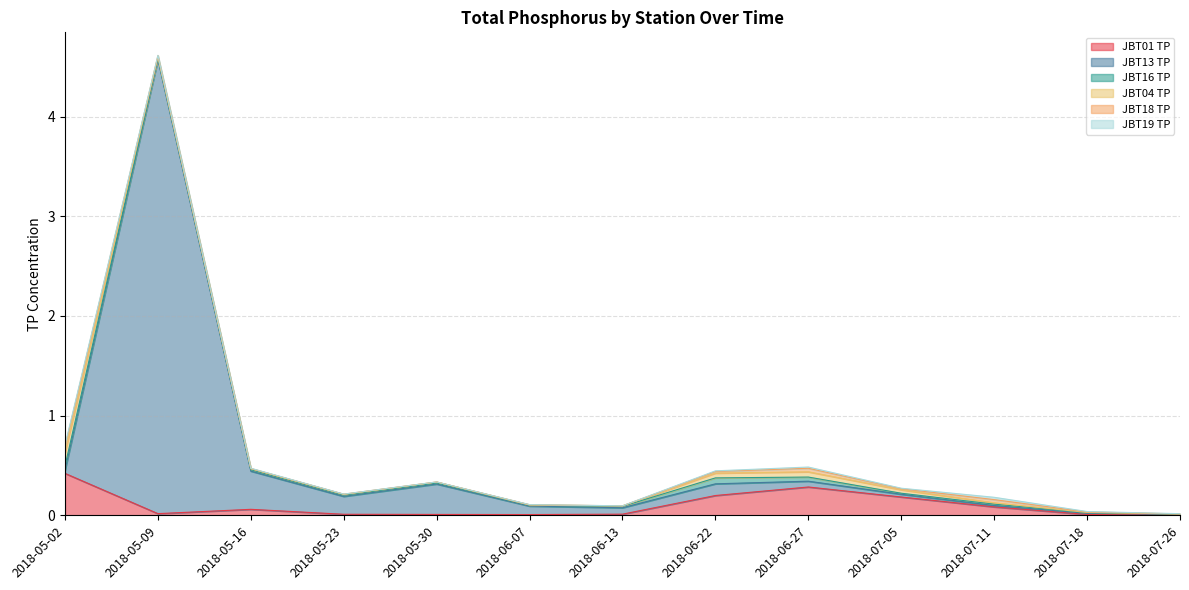

Rank the series by their maximum value, from highest to lowest.

JBT13 TP, JBT01 TP, JBT04 TP, JBT16 TP, JBT18 TP, JBT19 TP